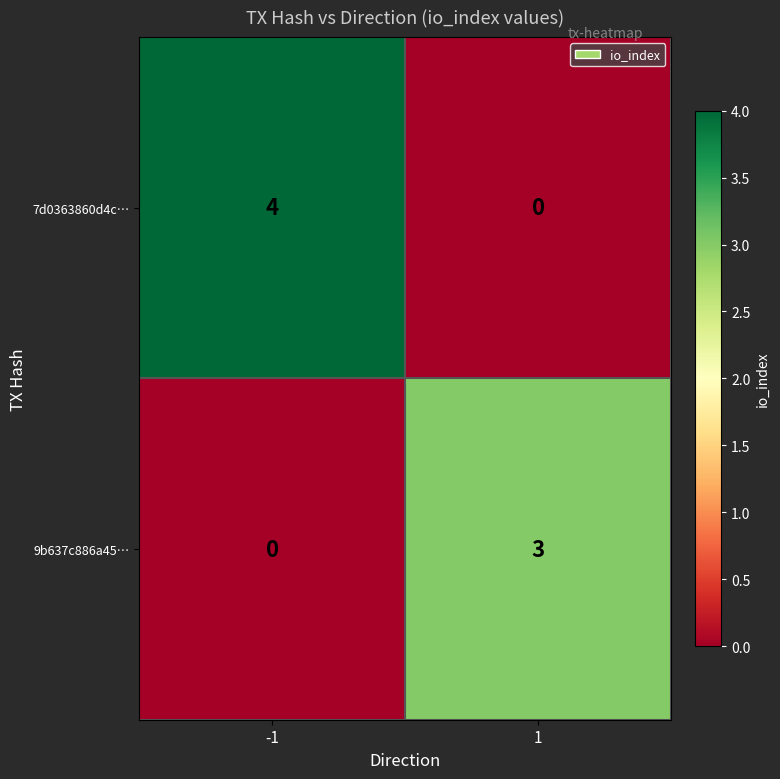

Which series has the largest range (max minus min)?

7d0363860d4c…